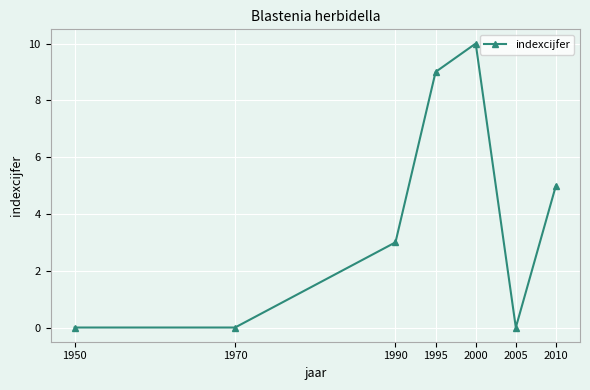

How many series are shown in this chart?

1